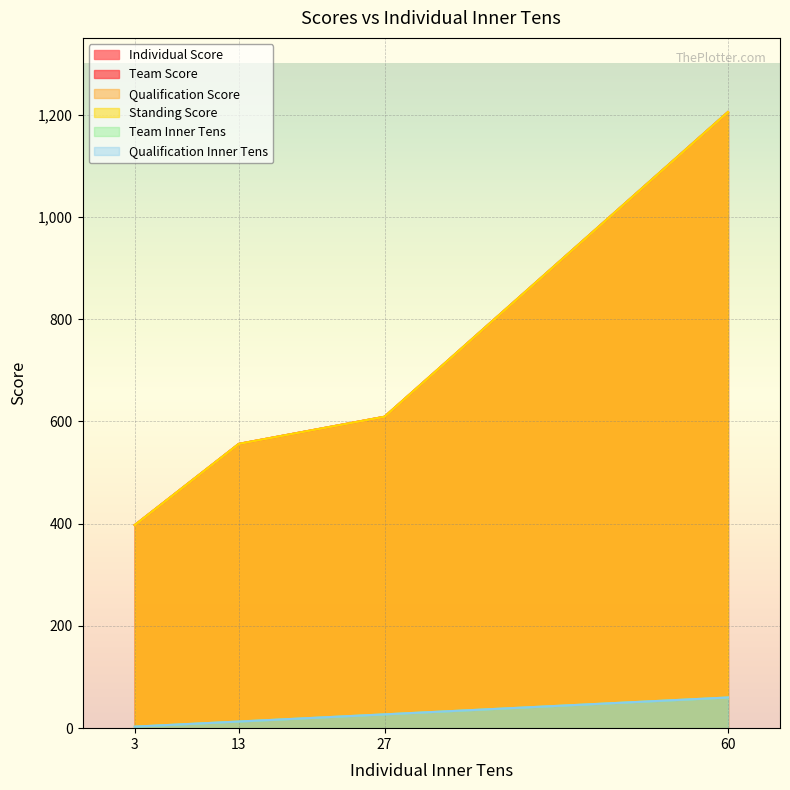

How many lines are shown in the chart?

6